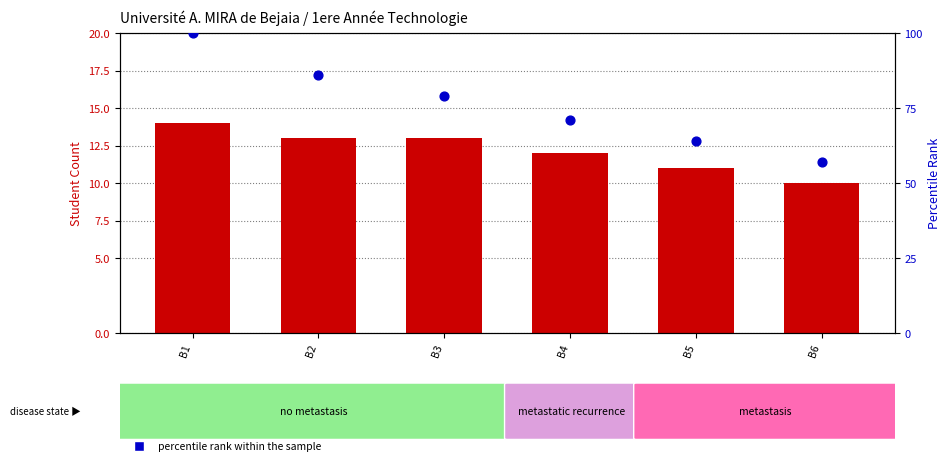

At how many categories does at least one series exceed 58?

5